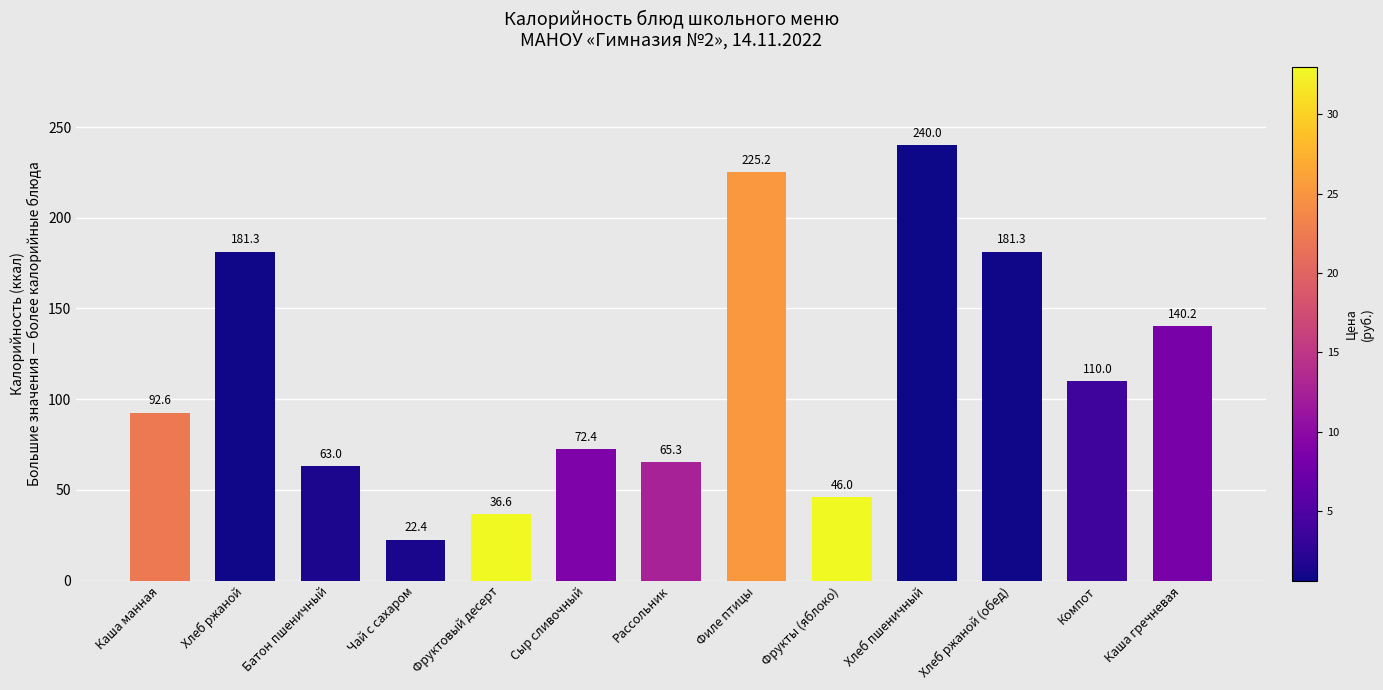

Between Каша манная and Филе птицы, which is larger?

Филе птицы